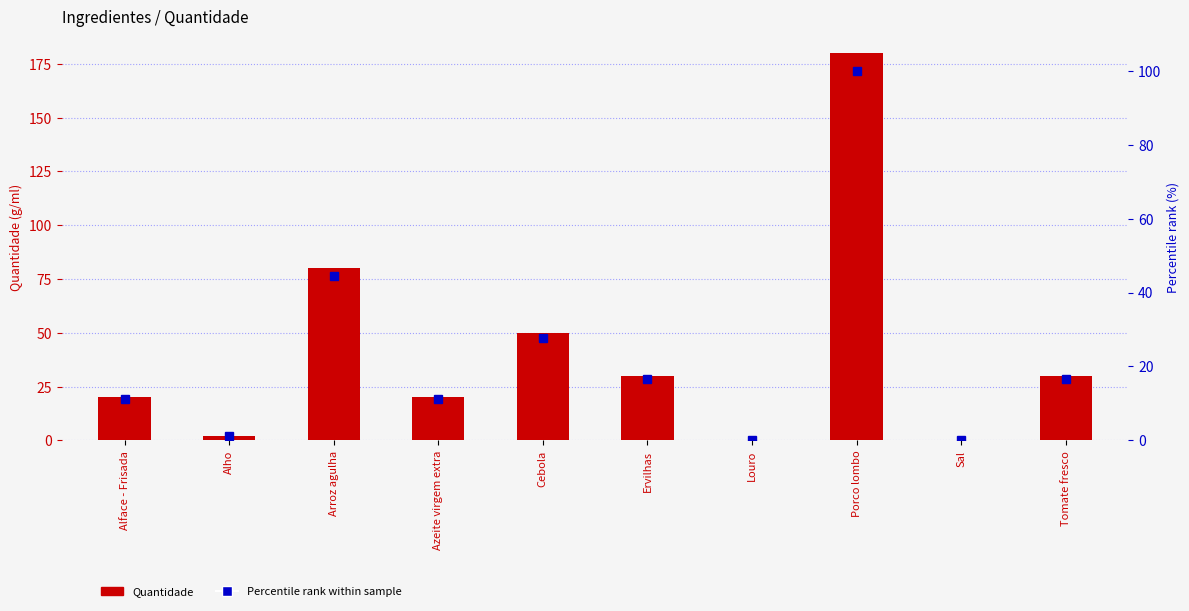

Which series has the largest total across all categories?

Quantidade